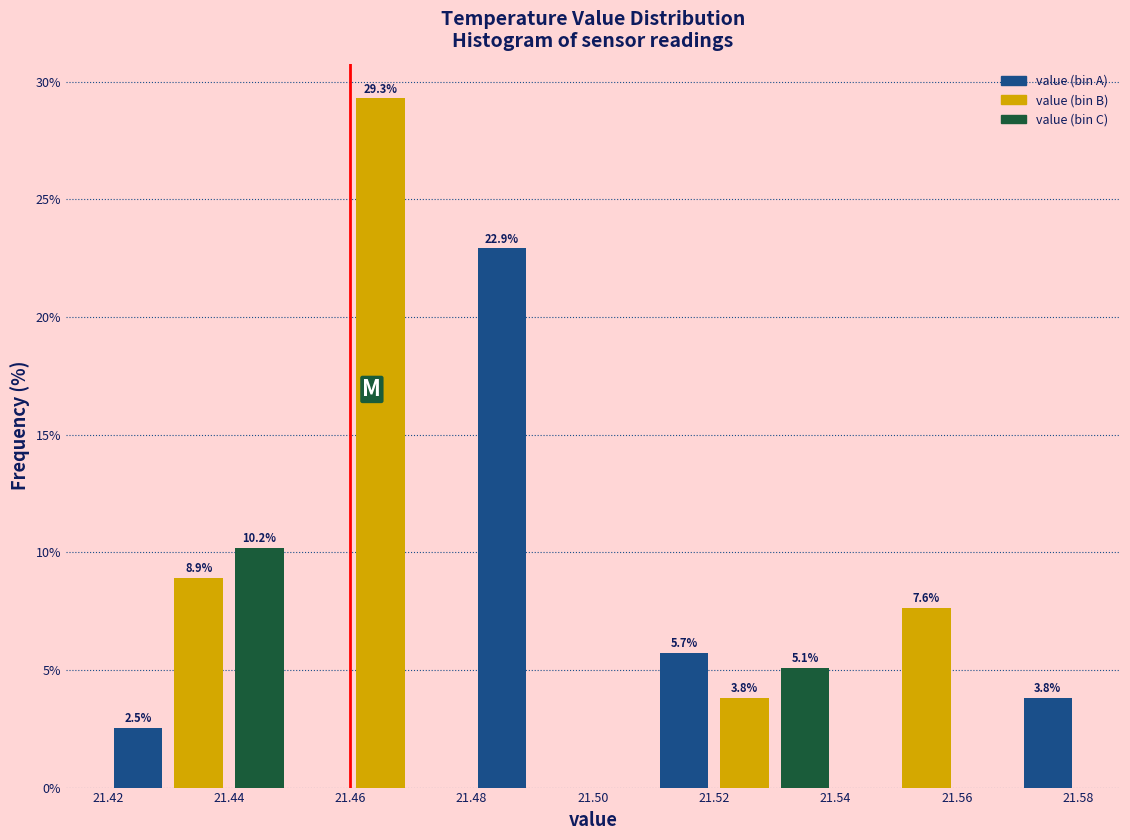

Over which range of the x-axis is the bar tallest?

21.46 to 21.47